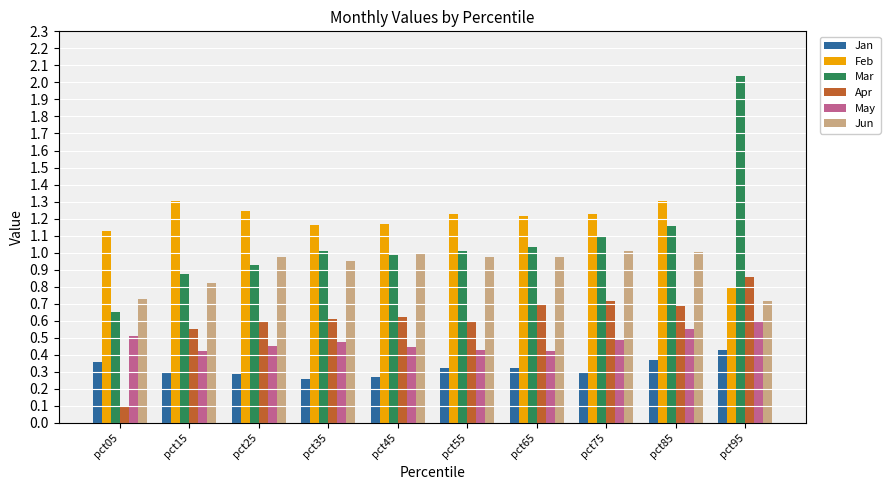

Which series has the largest total across all categories?

Feb